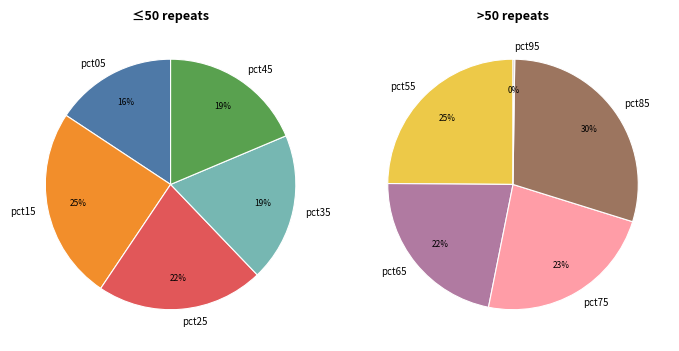

Which category has the smallest portion of the pie?

pct95